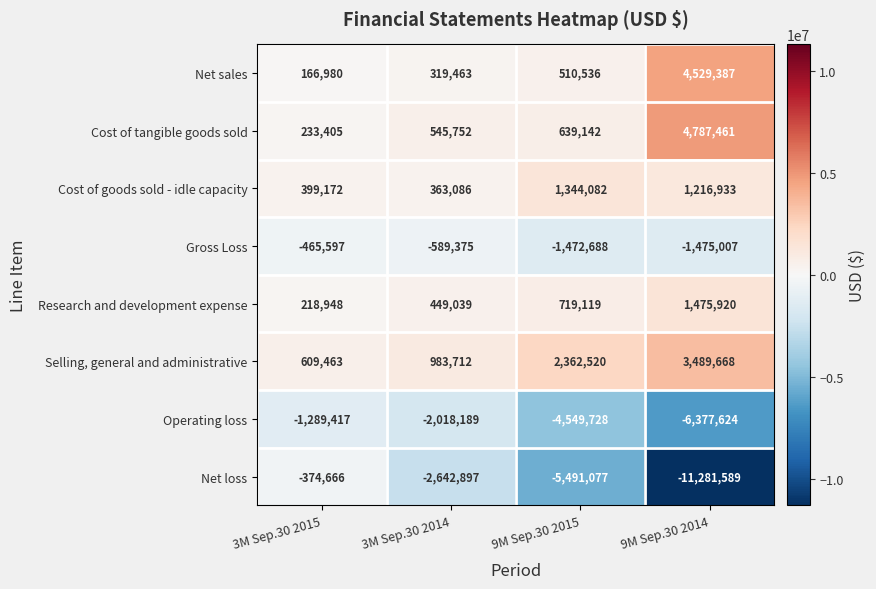

Count the number of data series in this chart.

8